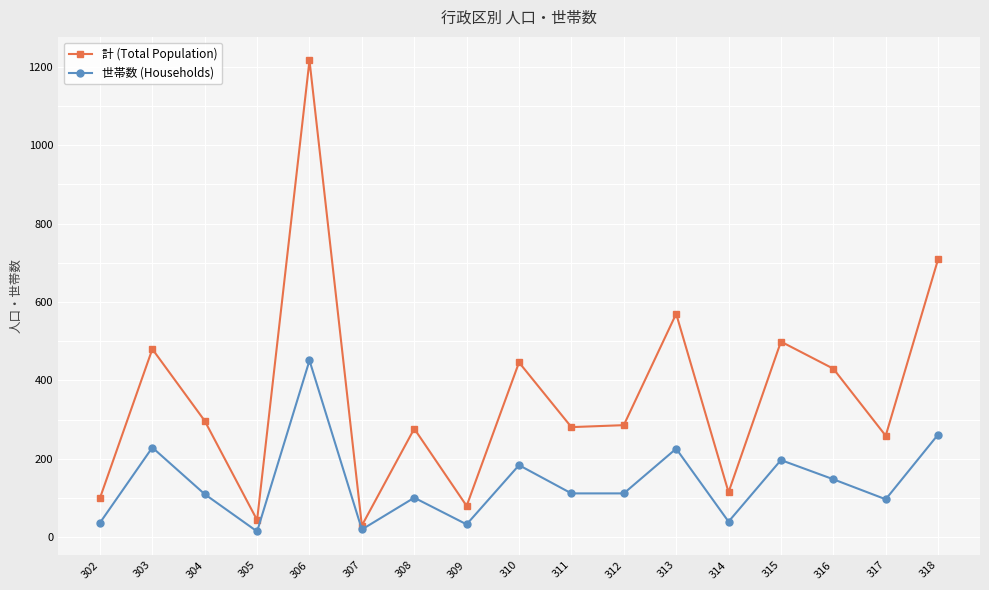

At which category is the sum across all series the highest?

306